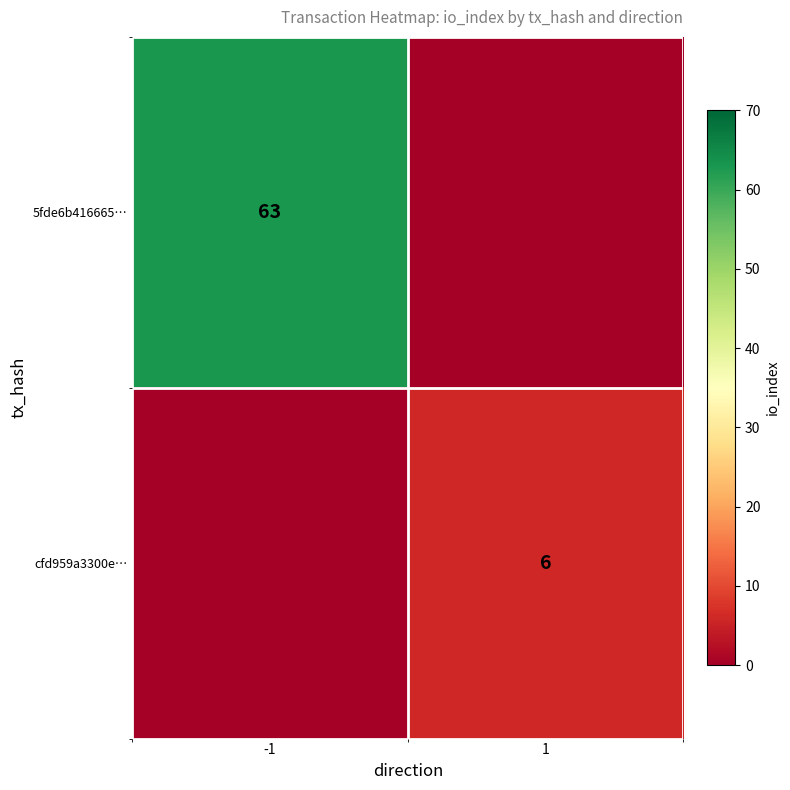

Is it true that 5fde6b416665… equals 63 at -1?

True